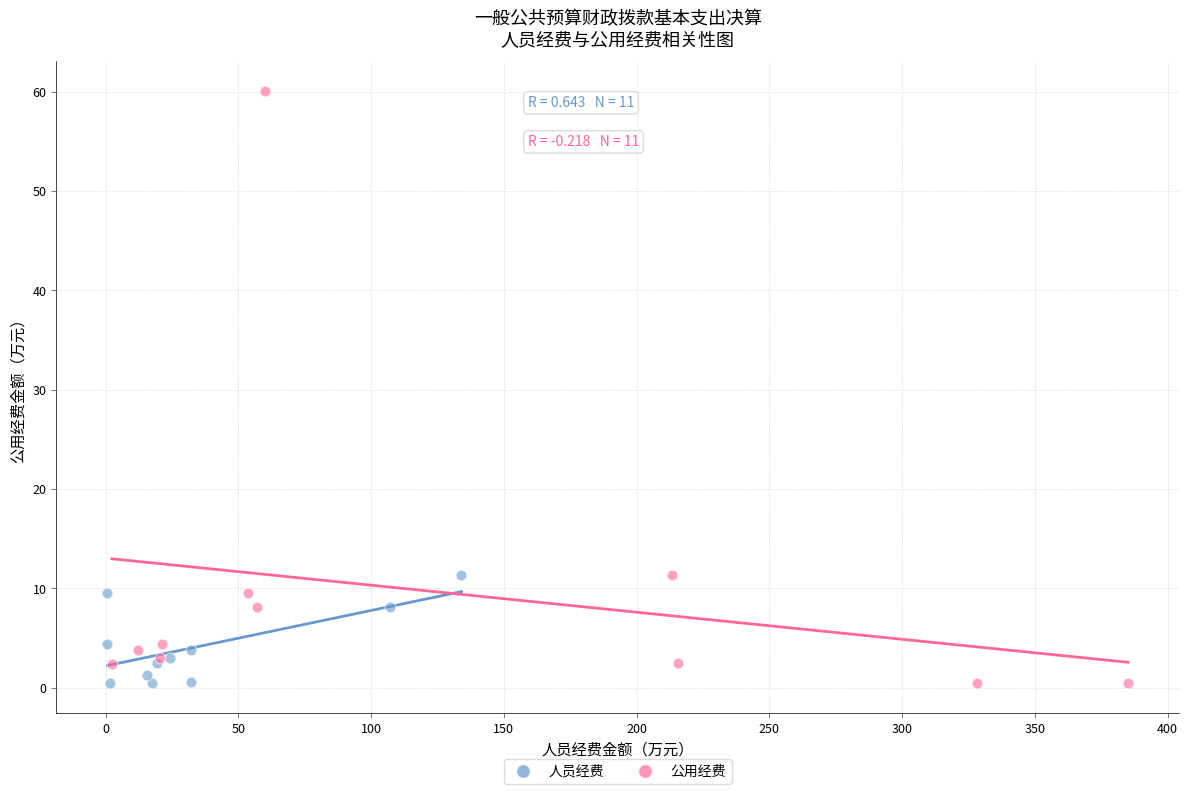

Which series contains the highest Y value?

公用经费